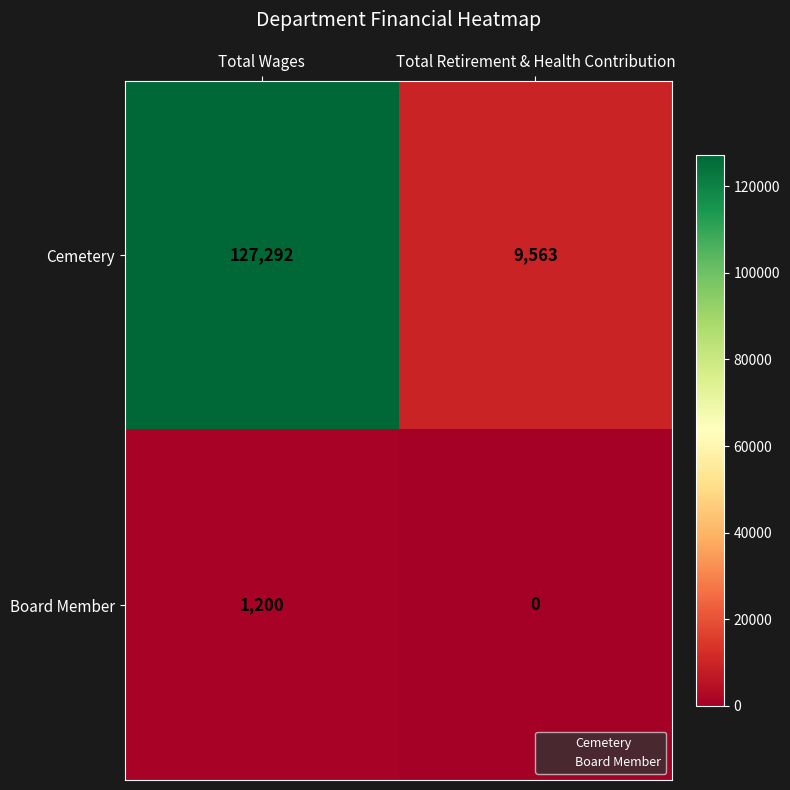

Between Total Wages and Total Retirement & Health Contribution, which series saw the biggest shift?

Cemetery